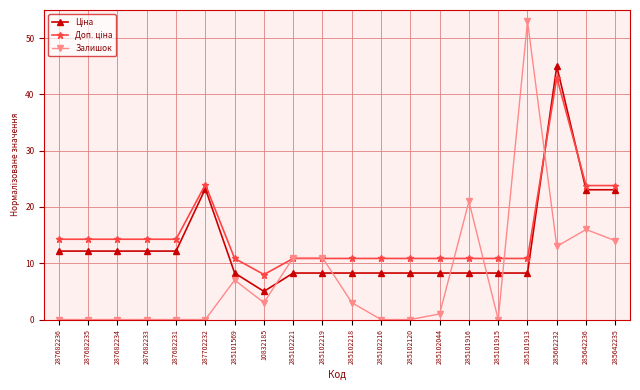

The value of Залишок at 285102218 is 5.1. True or false?

False